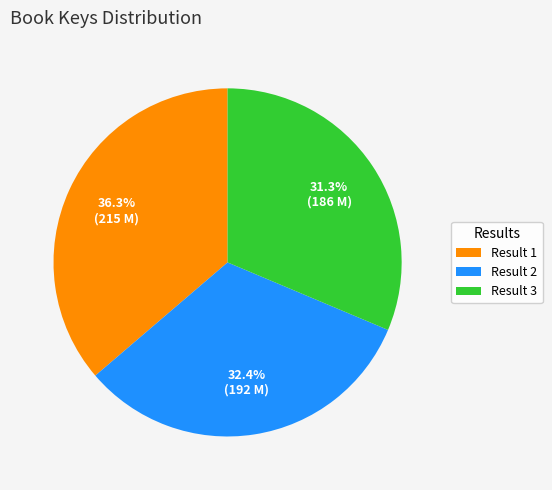

Is there a majority slice in this chart?

No